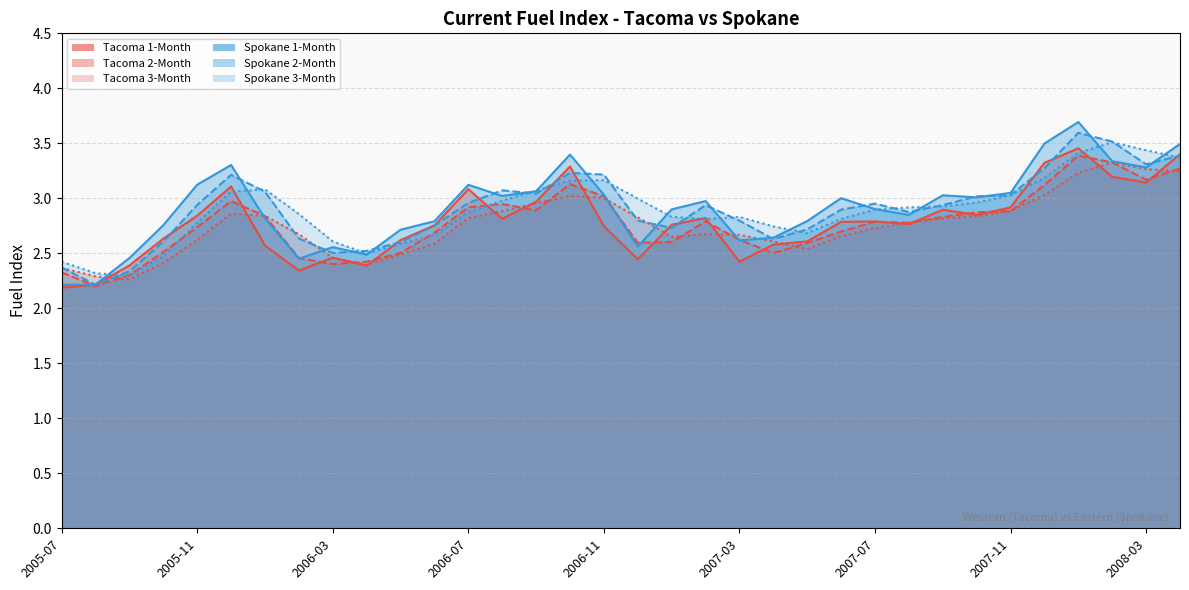

Is the value of Spokane 1-Month at 2006-10 greater than the value of Spokane 3-Month at 2007-02?

Yes